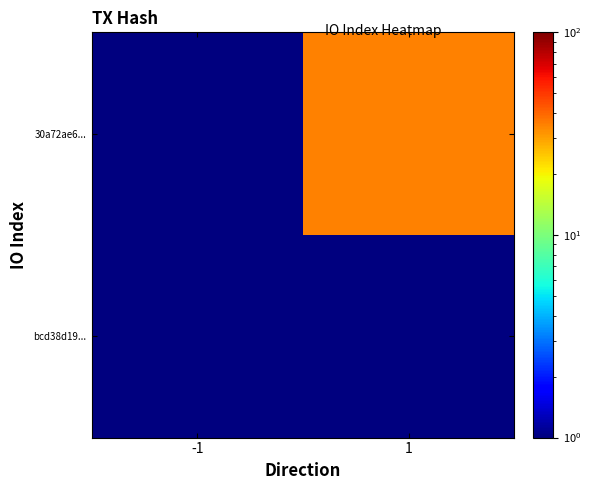

Reading right to left, transcribe all the data shown in this chart.

bcd38d19...: 1=1	-1=1
30a72ae6...: 1=35	-1=1